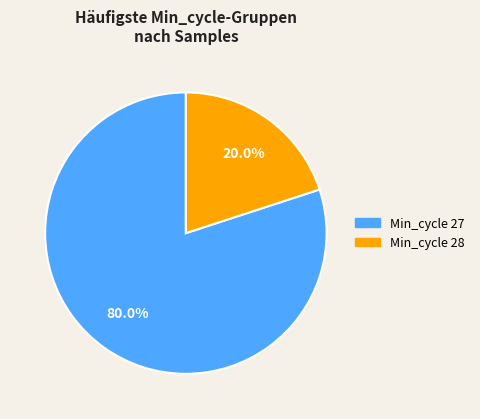

Does any single category account for the majority?

Yes